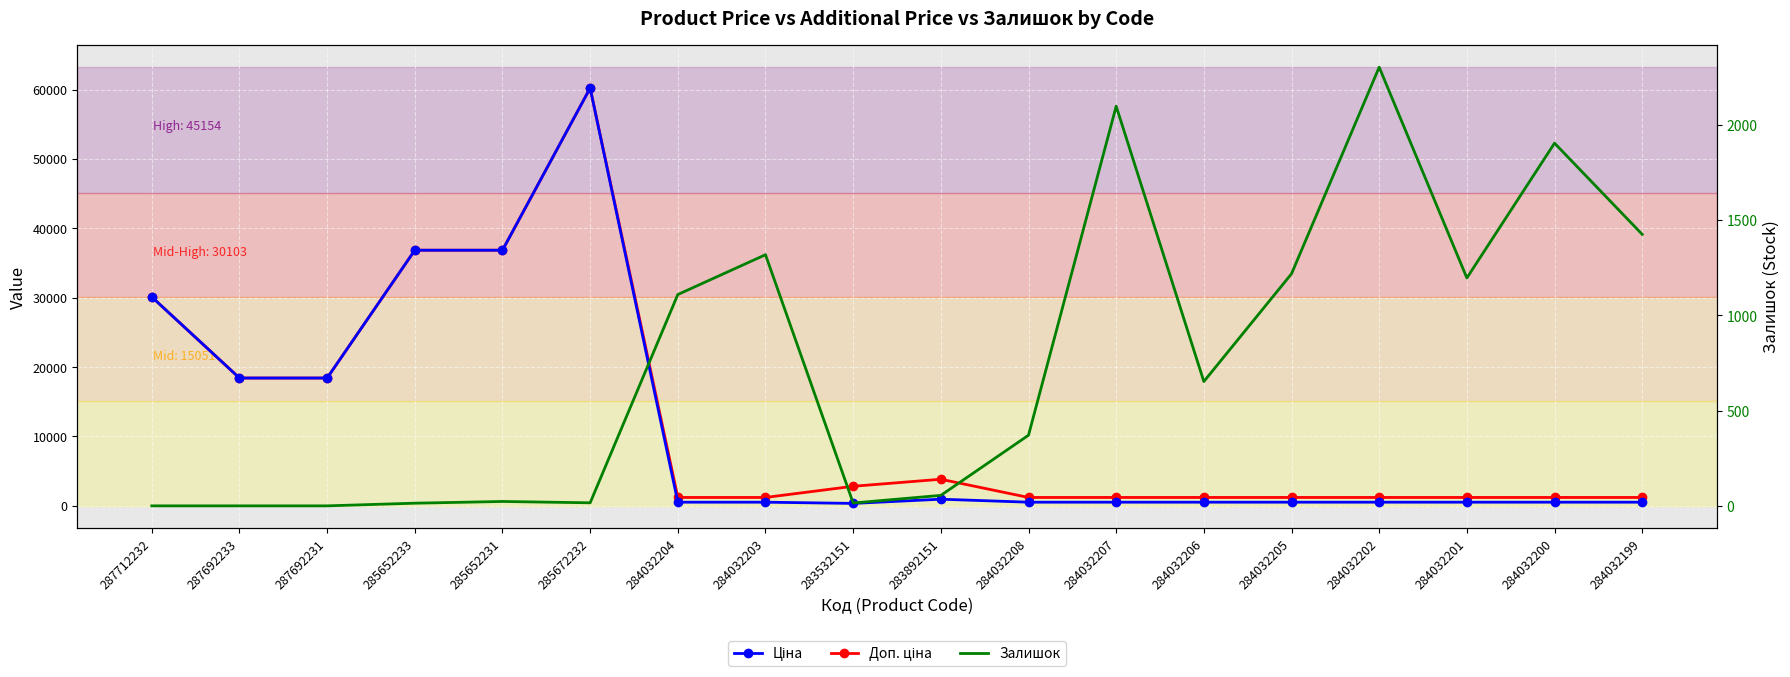

What value does the Доп. ціна series have at 284032207?

1210.7